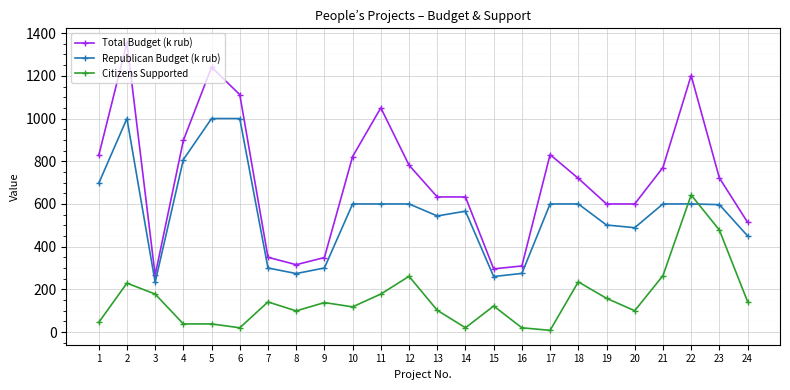

Does the chart have visible grid lines?

Yes